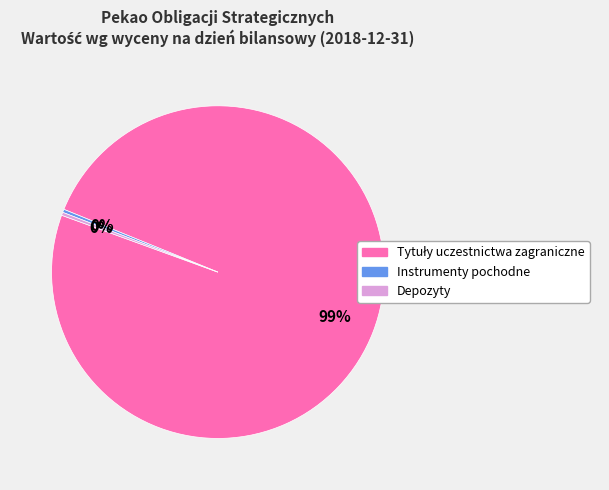

To the nearest percent, what is the average slice percentage?

33%